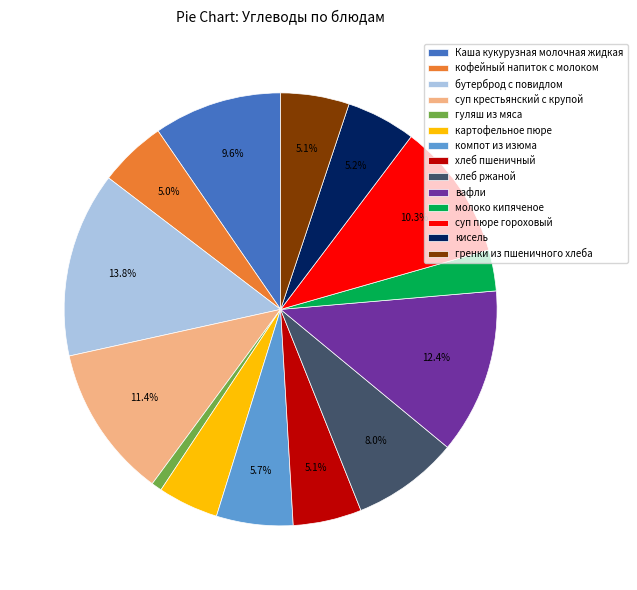

Which slice is the largest?

бутерброд с повидлом